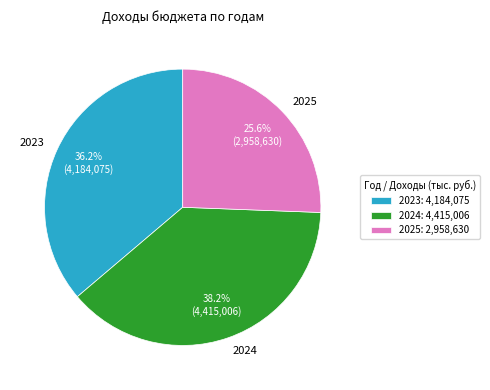

To the nearest percent, what is the average slice percentage?

33%